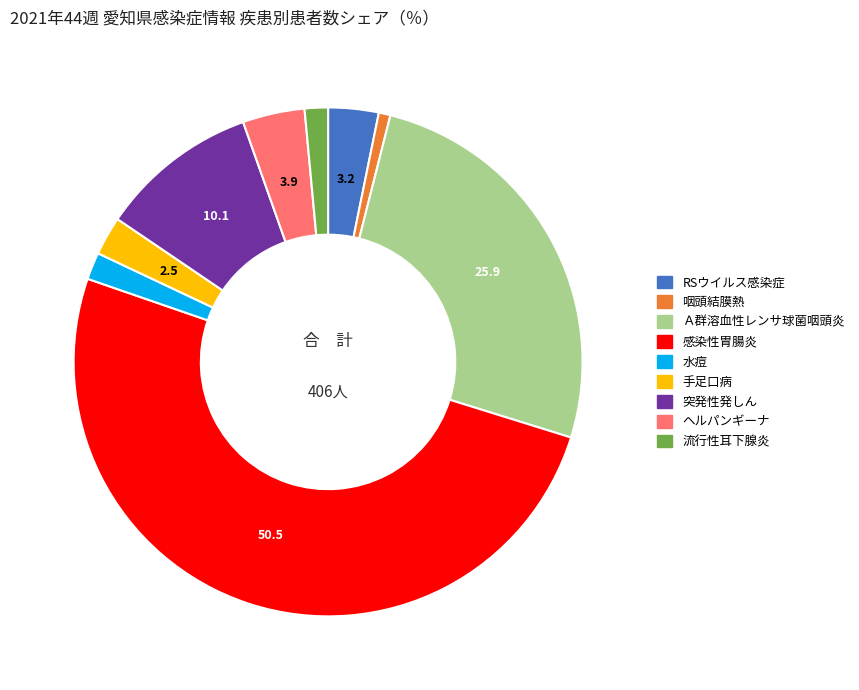

How many slices are in this pie chart?

9